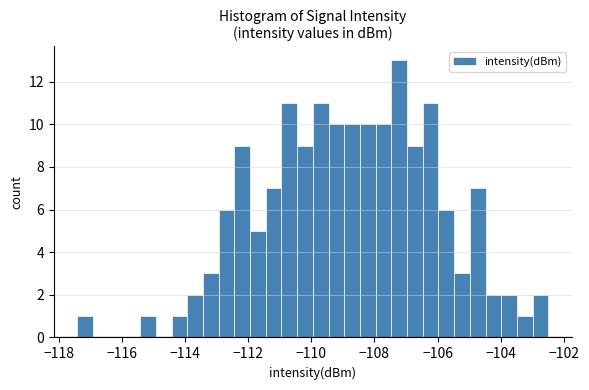

Read against the x-axis, roughly where is the centre of the tallest bar?

-107.2